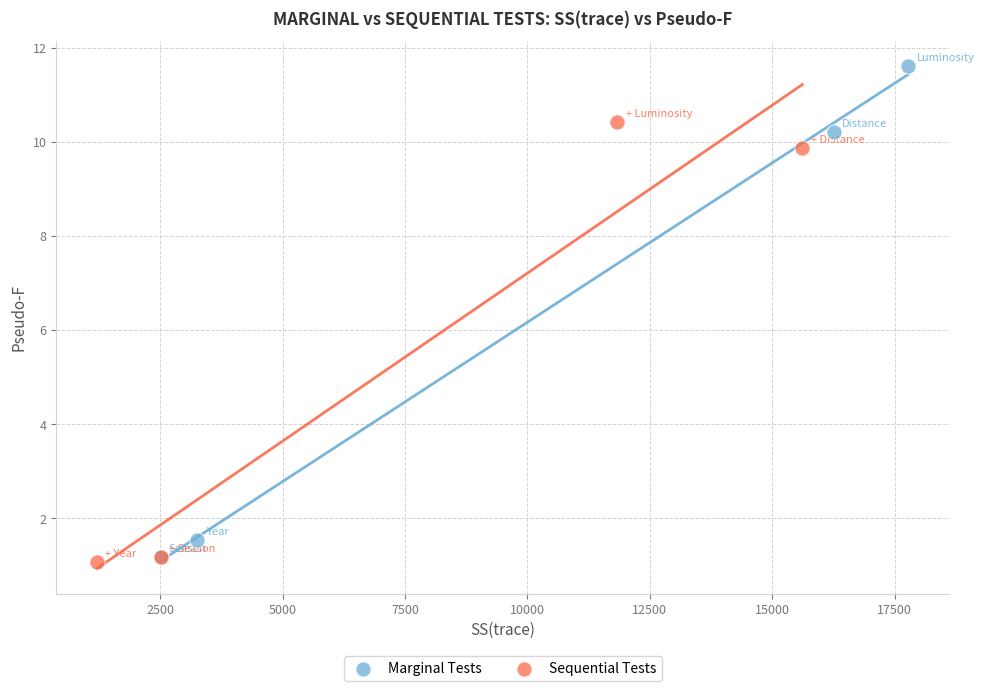

Which series contains the highest Y value?

Marginal Tests